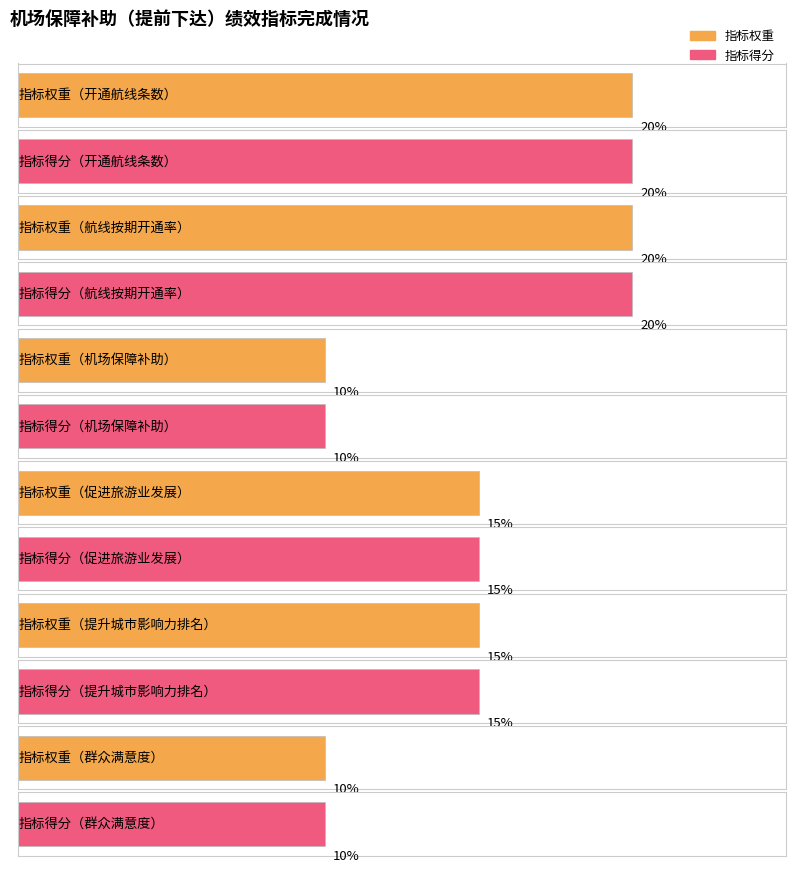

Reading right to left, transcribe all the data shown in this chart.

指标权重: 10	15	15	10	20	20
指标得分: 10	15	15	10	20	20